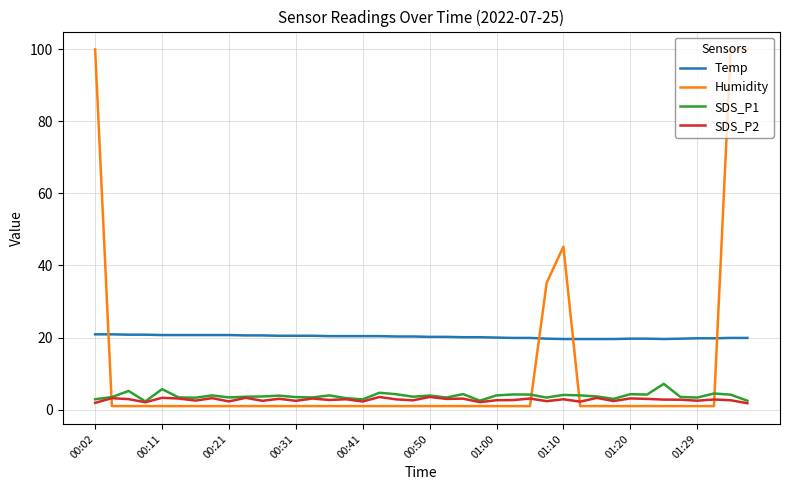

True or false: Temp and SDS_P1 intersect in this chart.

False